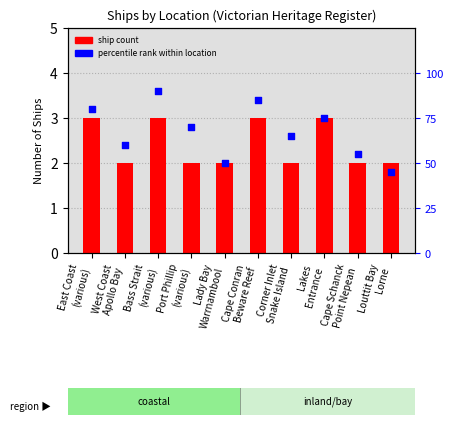

What are all the series names shown in the legend?

ship count, percentile rank within location